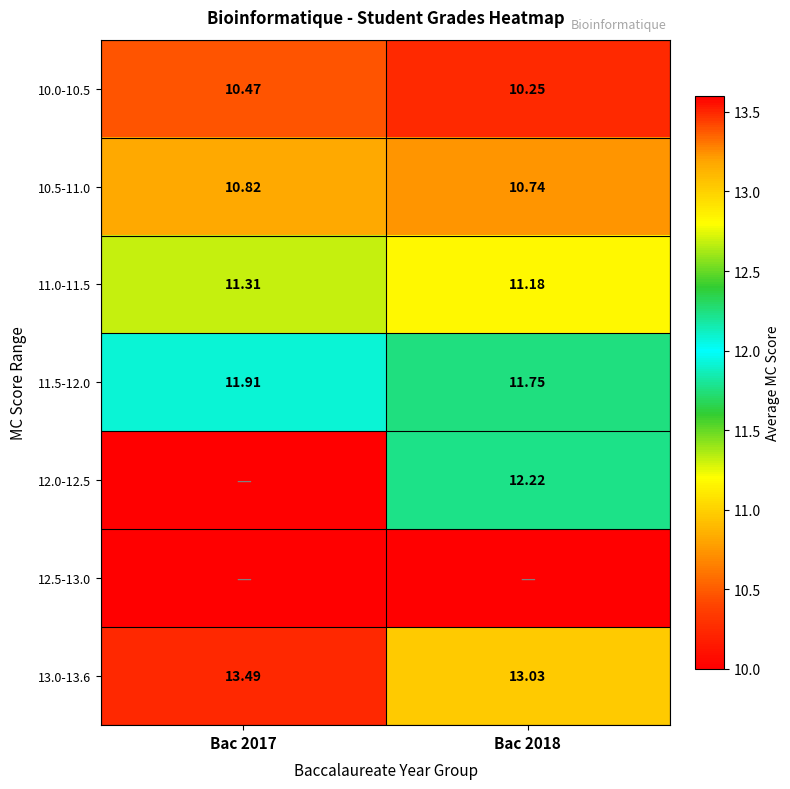

Count the 11.5-12.0 values in the range 11 to 12.

2